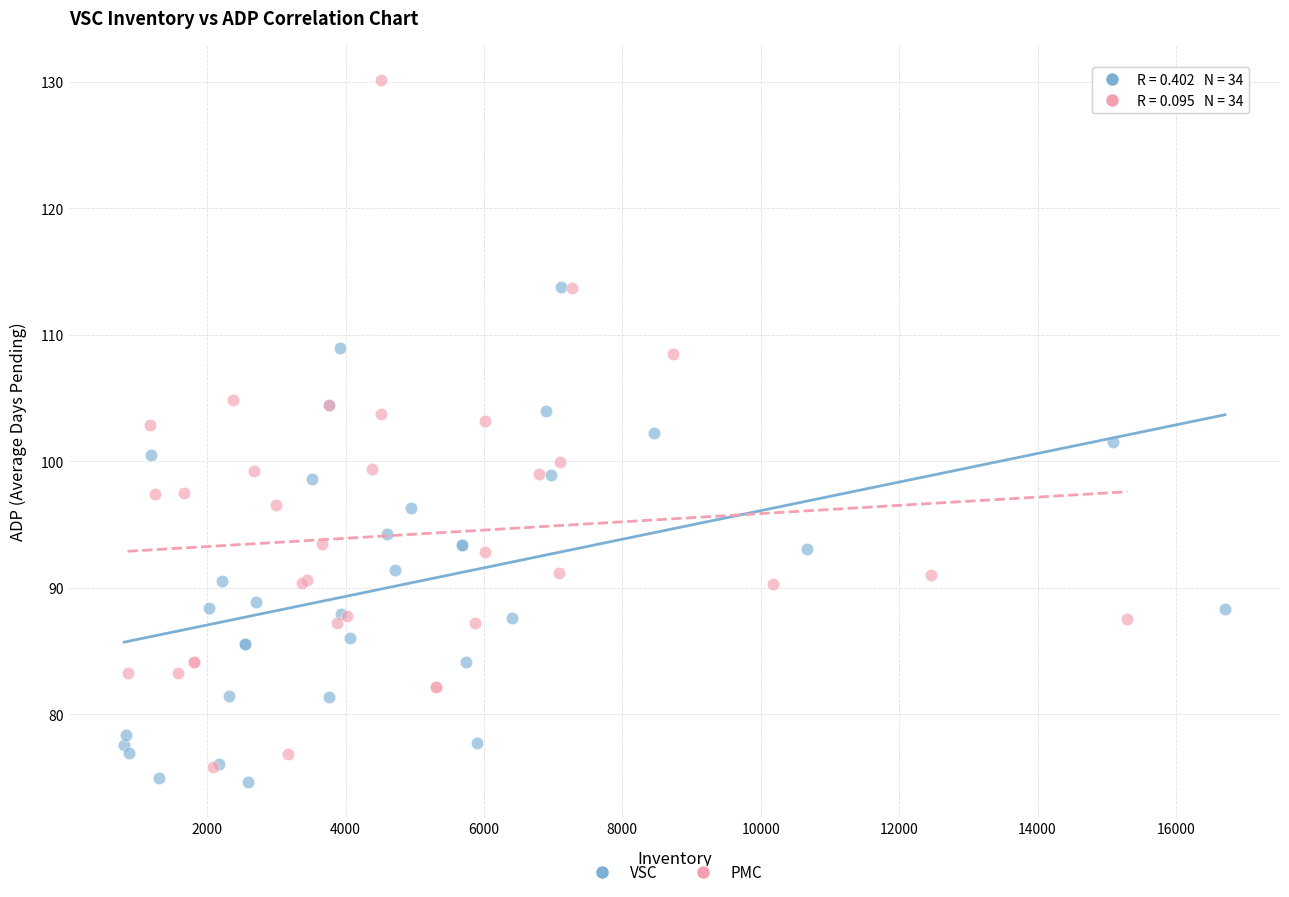

Which series contains the highest Y value?

PMC